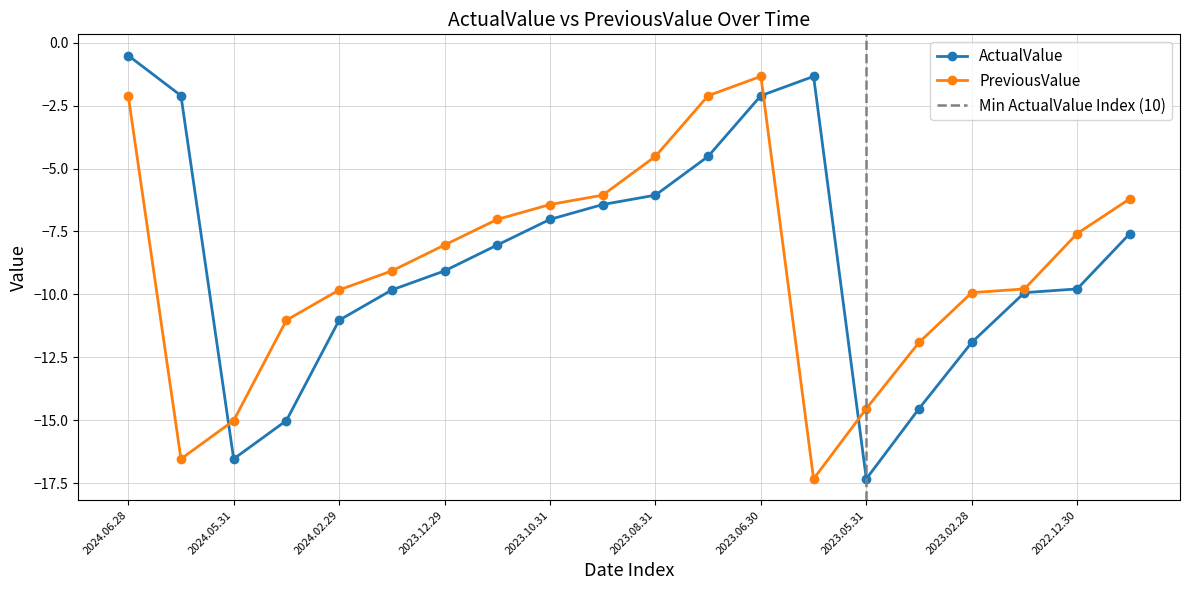

At which category is the sum across all series the highest?

2024.06.28